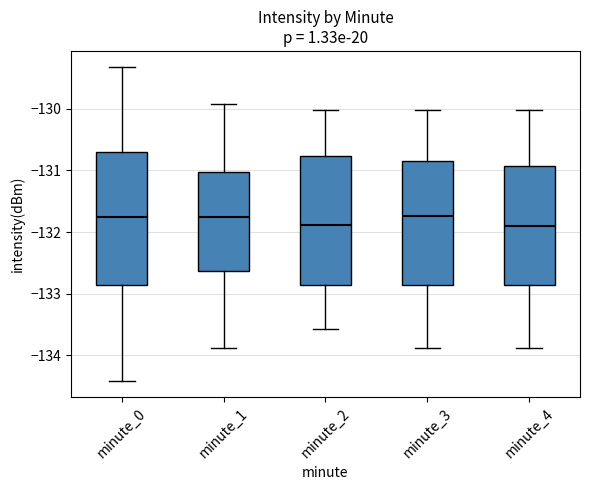

Where is the lower edge of the box for minute_0 on the y-axis? The values are not printed on the chart, so give them approximately, as read against the axis.

-132.9